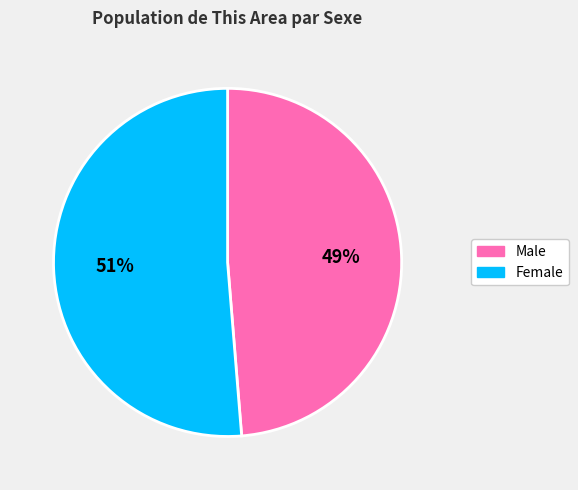

Rank the categories by value from lowest to highest.

Male, Female